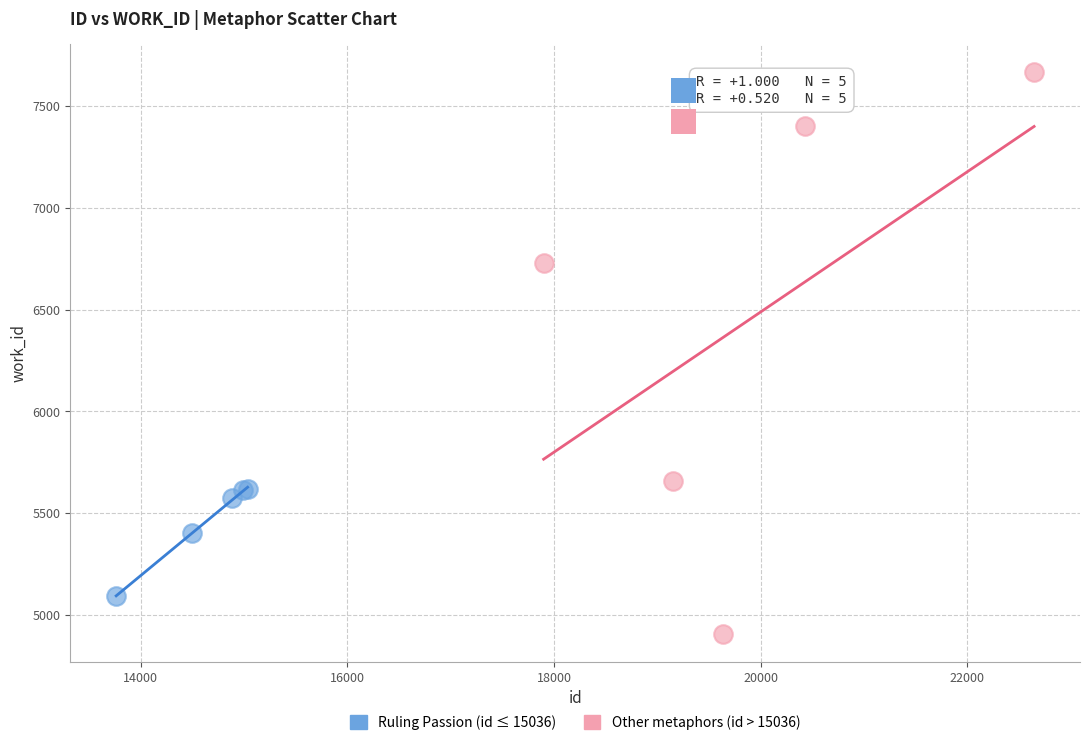

Which series contains the highest Y value?

Other metaphors (id > 15036)